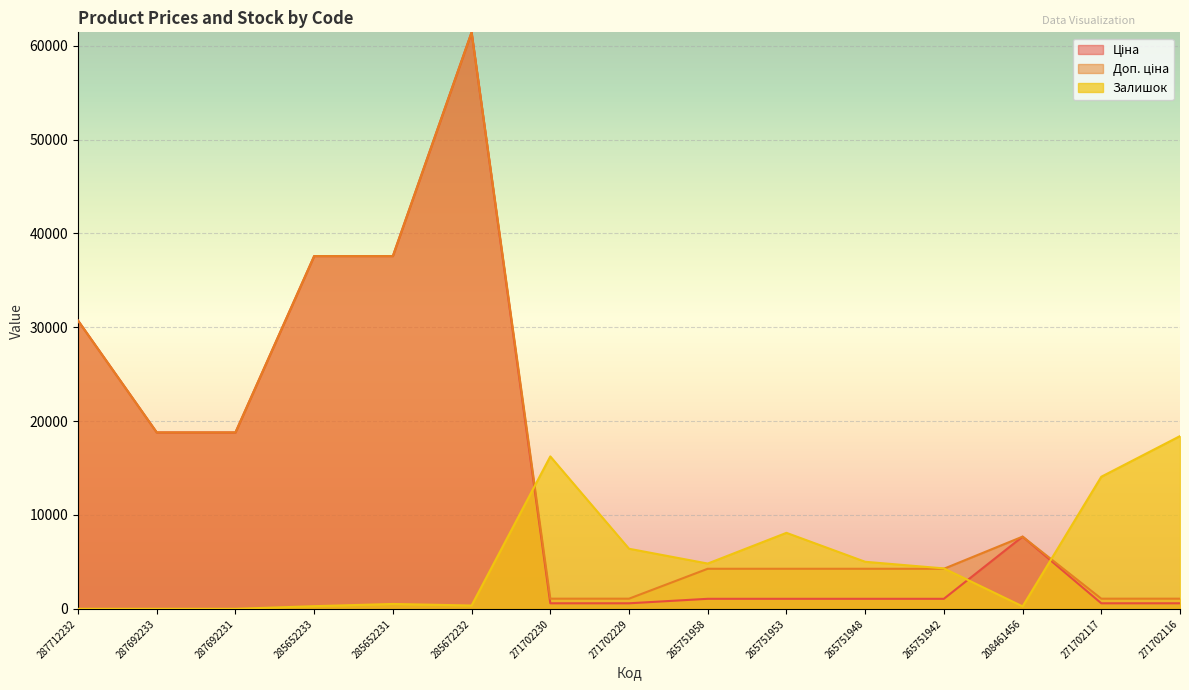

Count the number of data series in this chart.

3